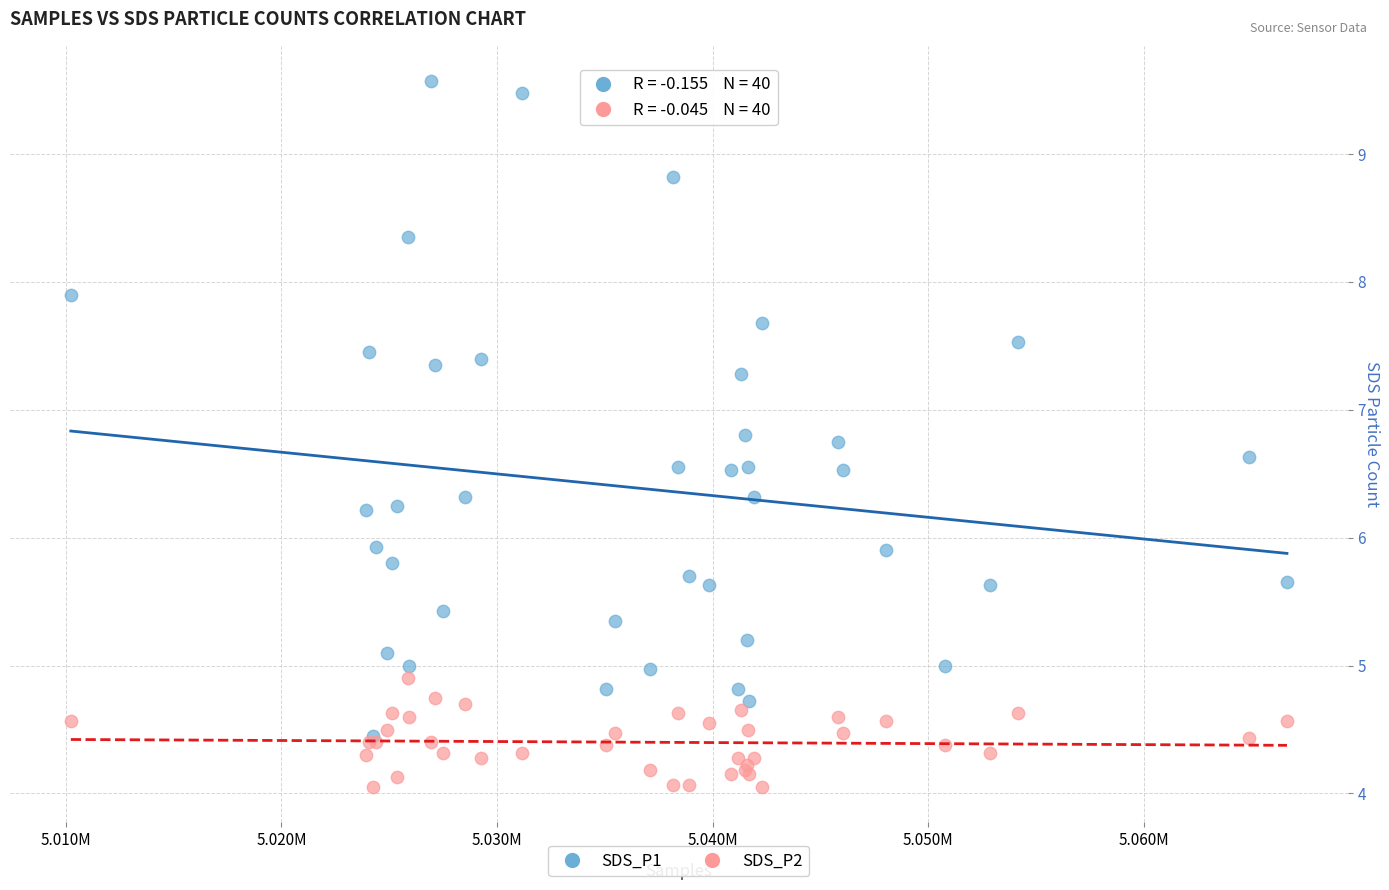

Which series reaches the minimum Y coordinate?

SDS_P2